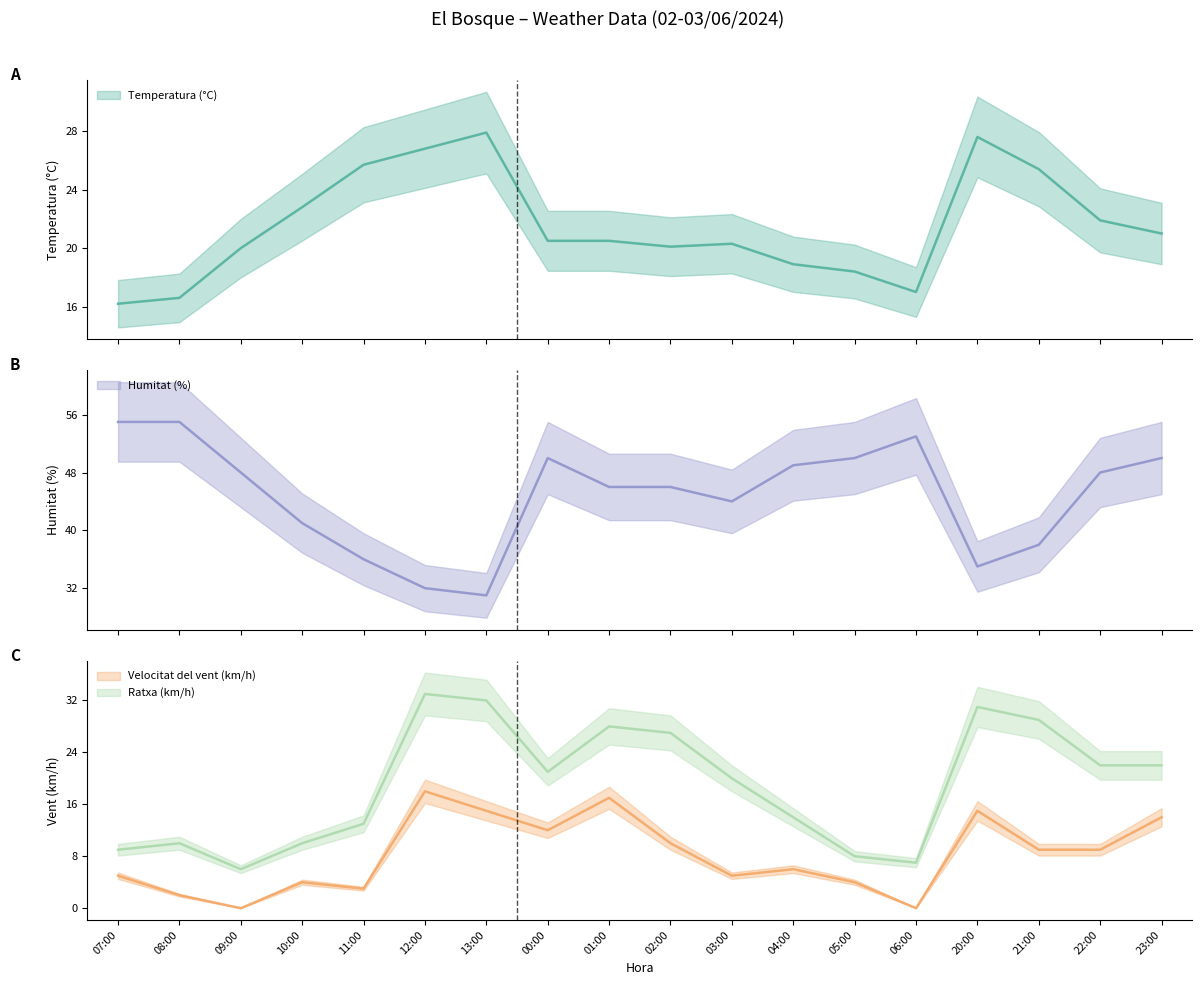

True or false: Humitat (%) and Velocitat del vent (km/h) intersect in this chart.

False